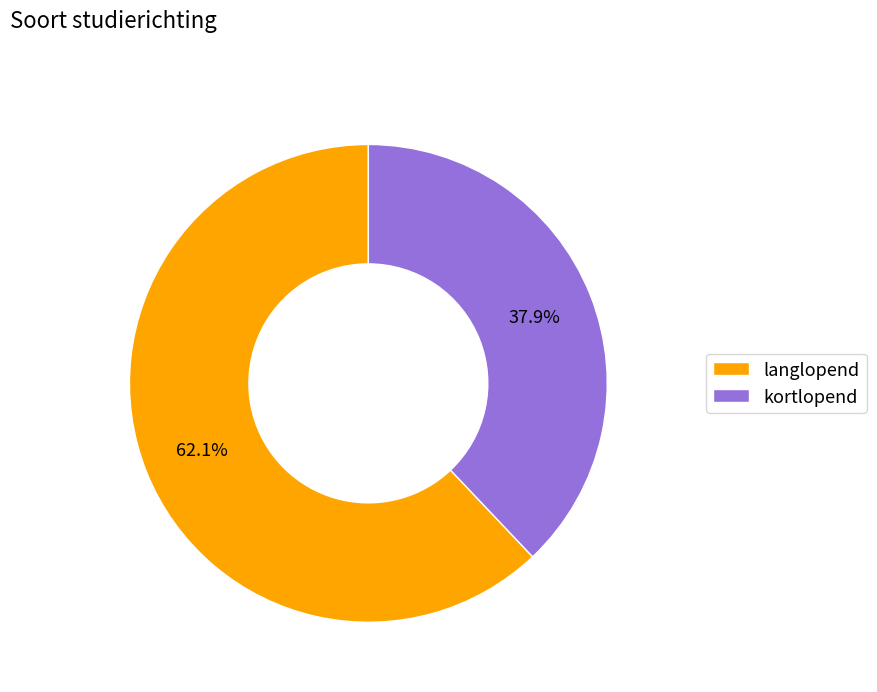

True or false: langlopend accounts for 54% of the total.

False